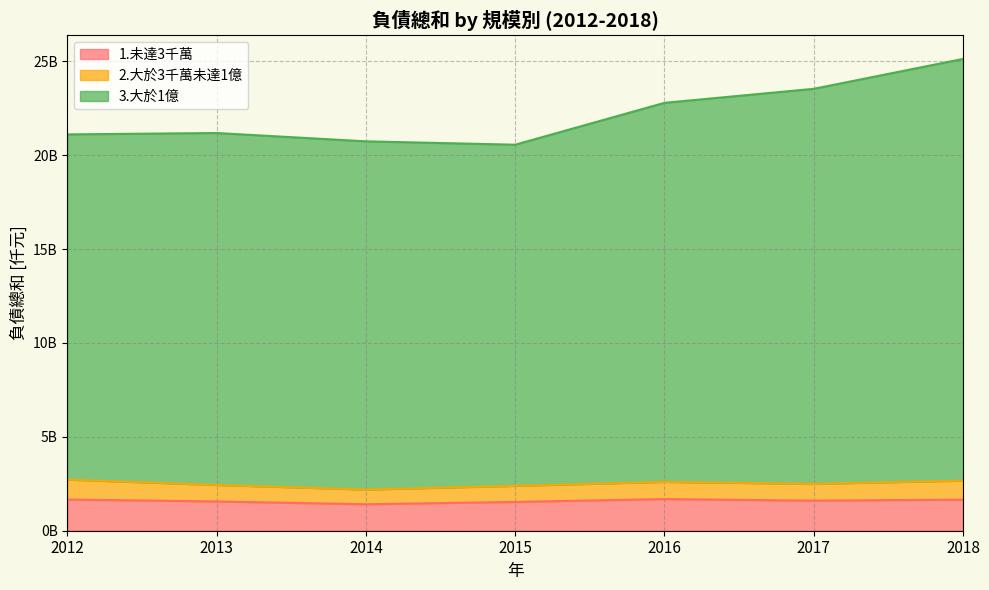

What is the sum of the 1.未達3千萬 values at 2012 and 2015?

3194916544